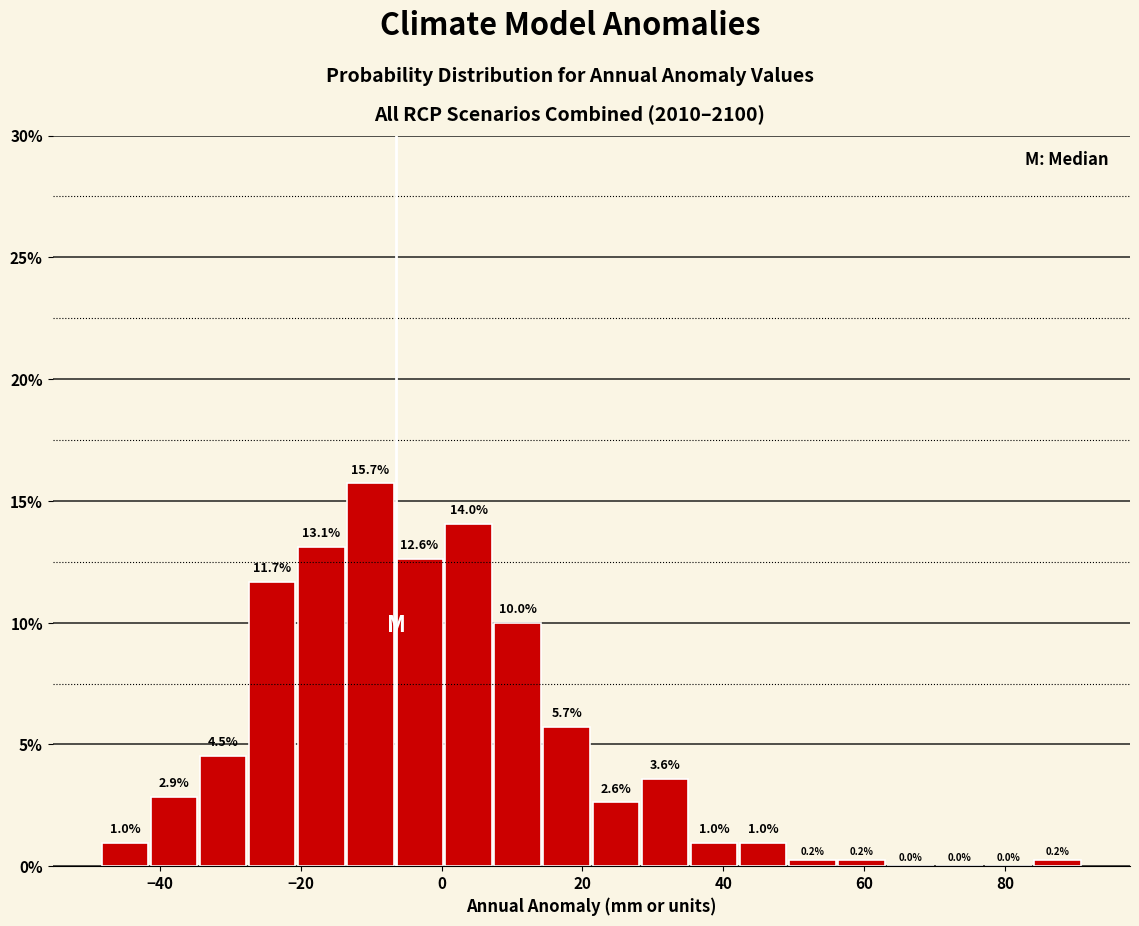

Read against the x-axis, roughly where is the centre of the tallest bar?

-10